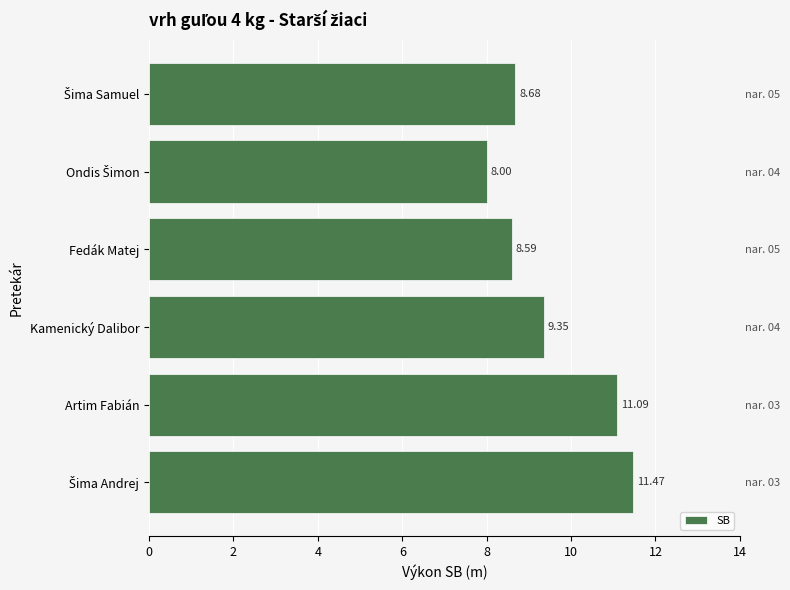

Reading left to right, transcribe all the data shown in this chart.

0=11.5	2=11.1	4=9.3	6=8.6	8=8.0	10=8.7